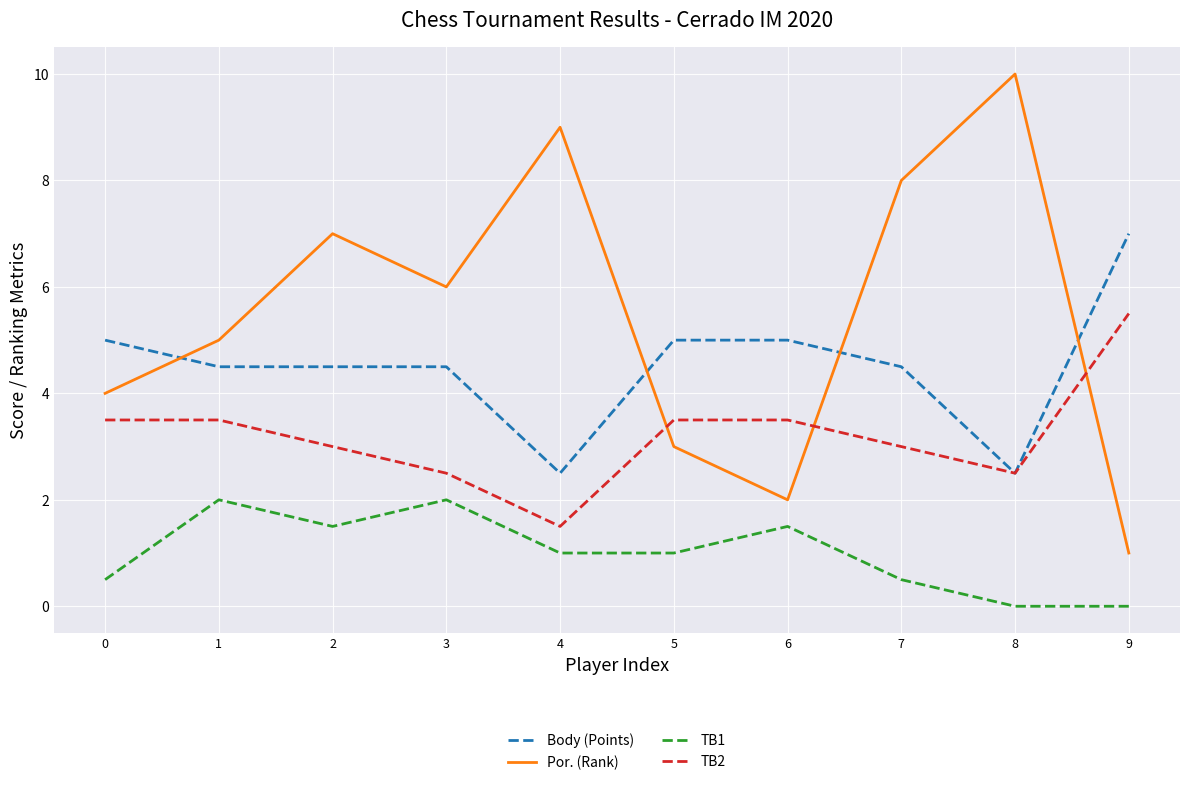

How many lines are shown in the chart?

4